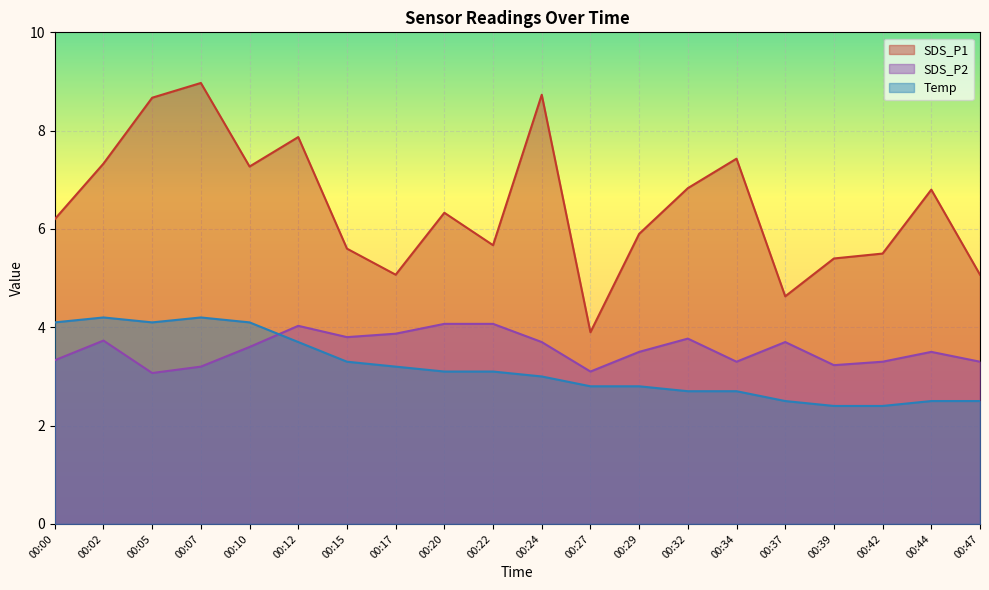

What is the difference between the SDS_P2 values at 00:20 and 00:17?

0.2